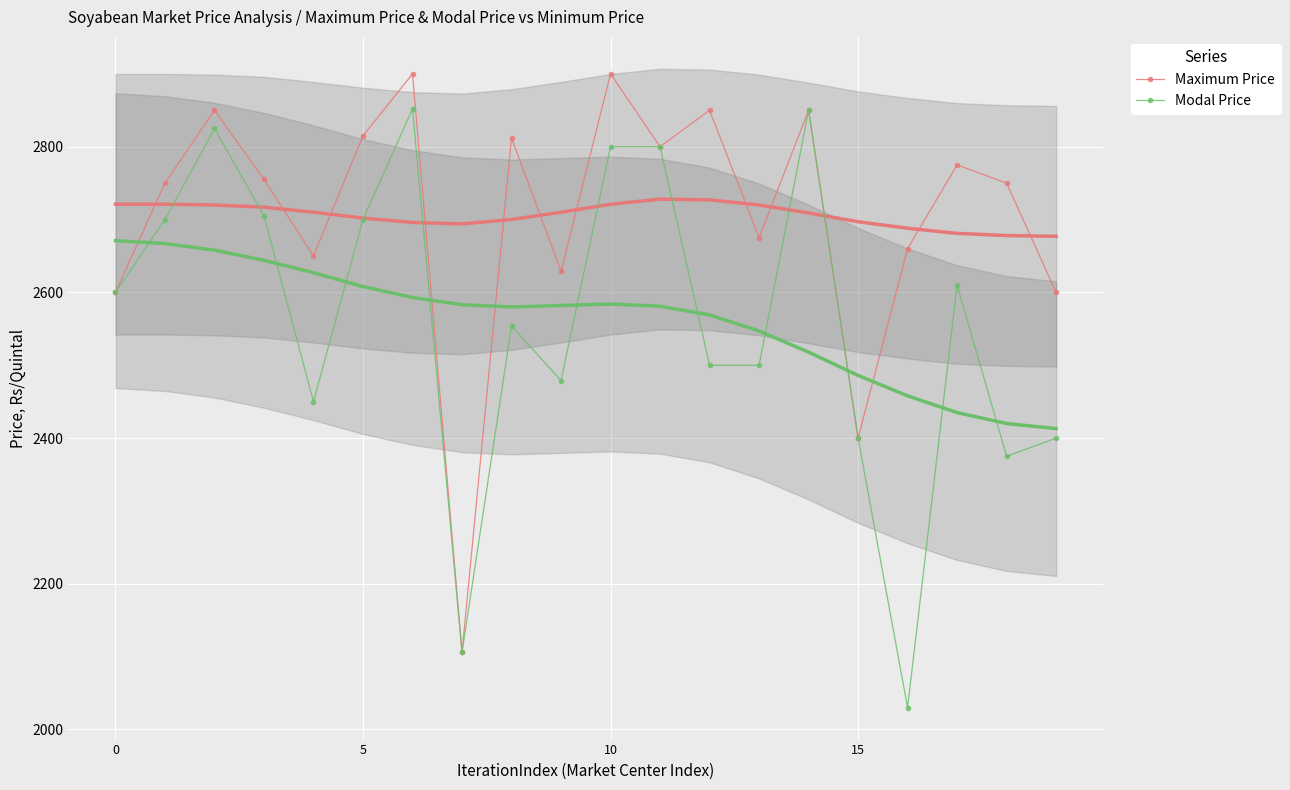

What is the lowest value of the Maximum Price series?

2106